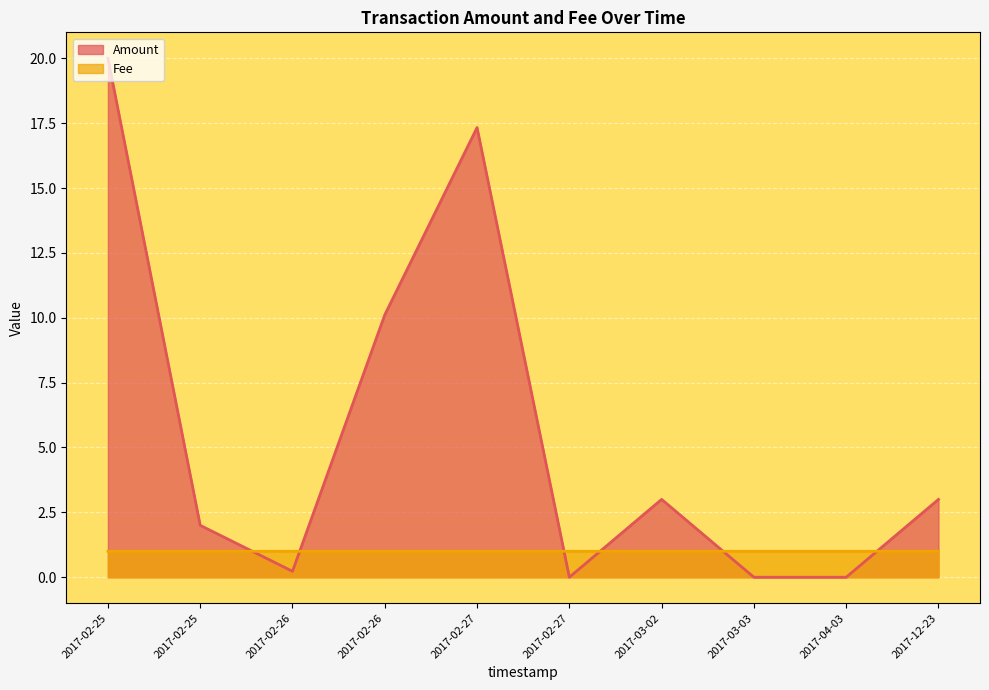

What is the difference between the highest and lowest values at 2017-02-27?

16.3